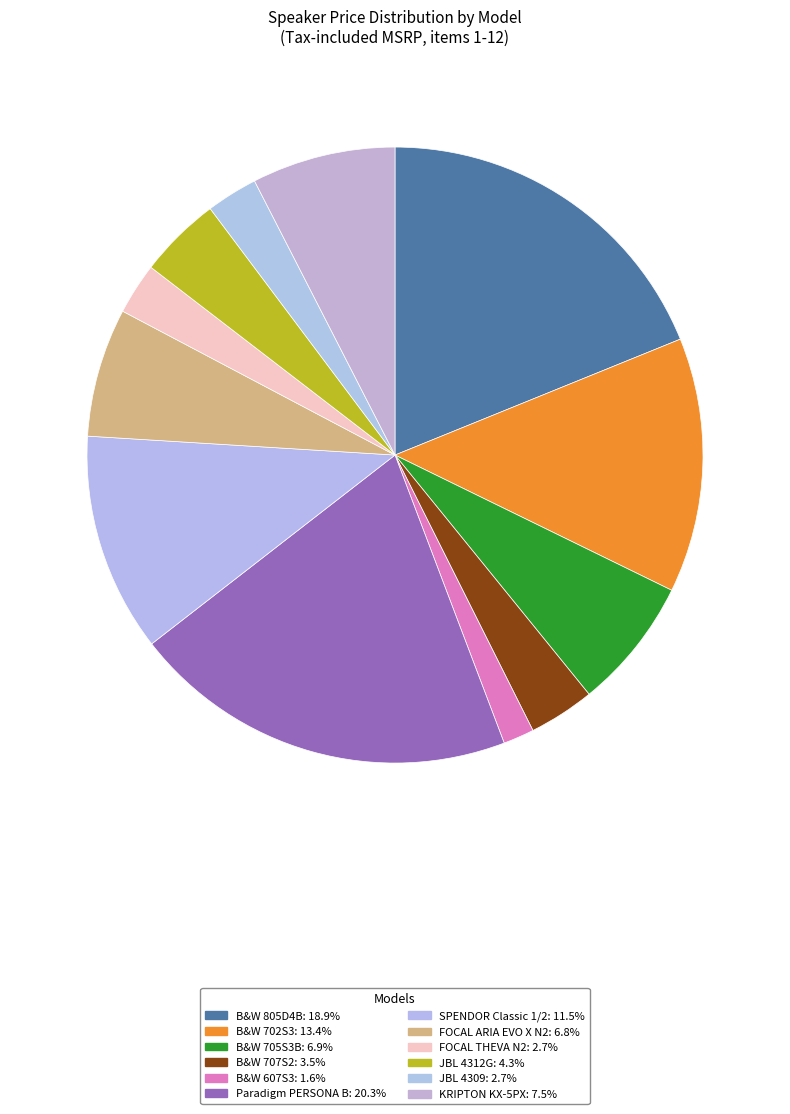

Count the number of slices in the pie.

12